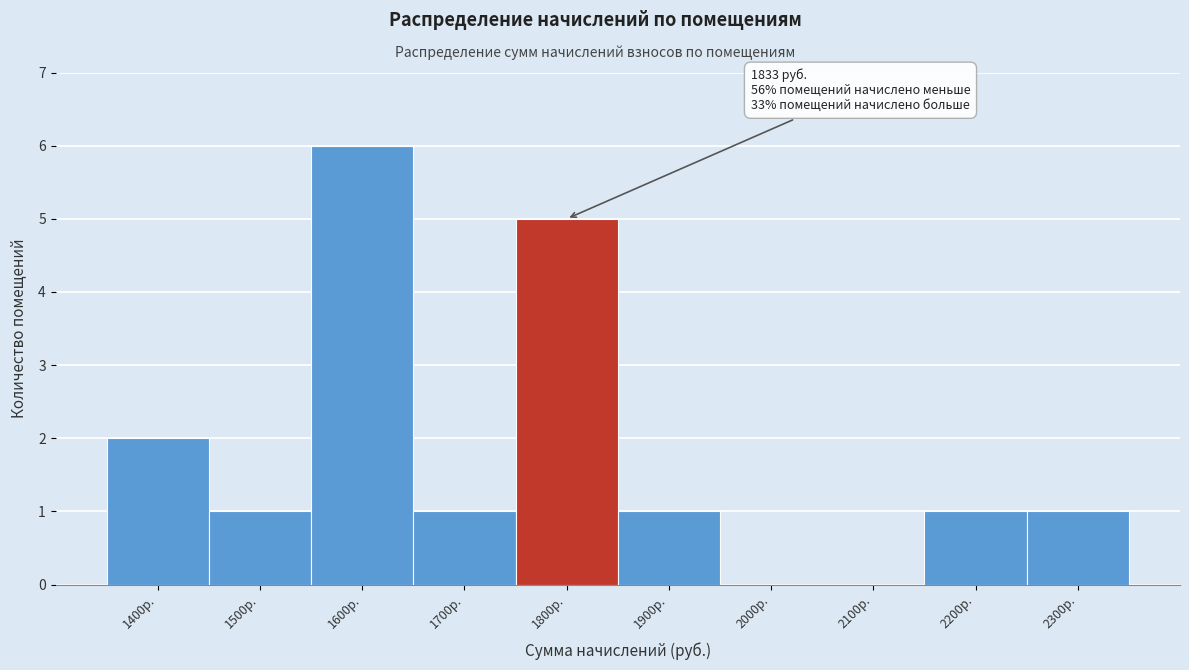

Reading right to left, extract all data points from this chart.

2300р.=1	2200р.=1	2100р.=0	2000р.=0	1900р.=1	1800р.=5	1700р.=1	1600р.=6	1500р.=1	1400р.=2